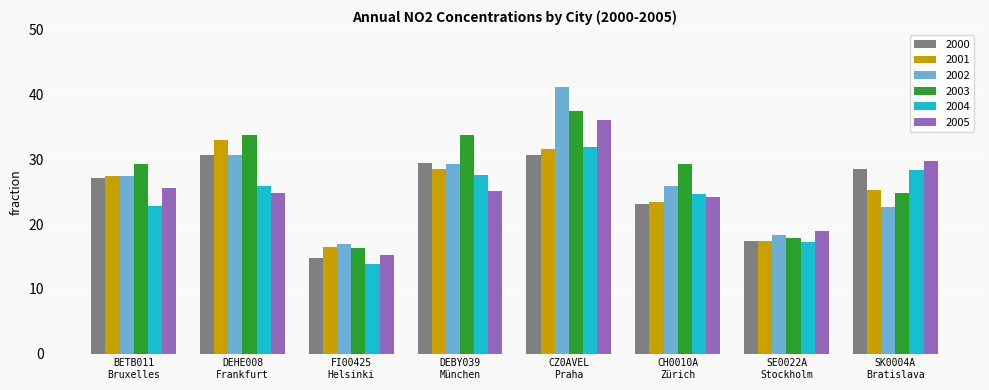

The value of 2001 at SE0022A
Stockholm is 23.1. True or false?

False